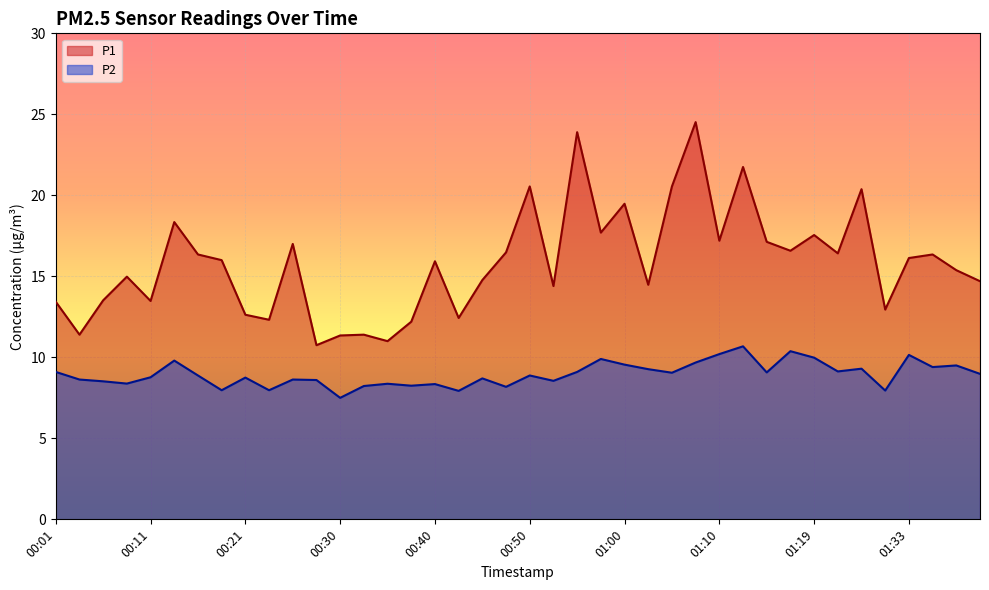

What is the smallest value displayed?

7.5